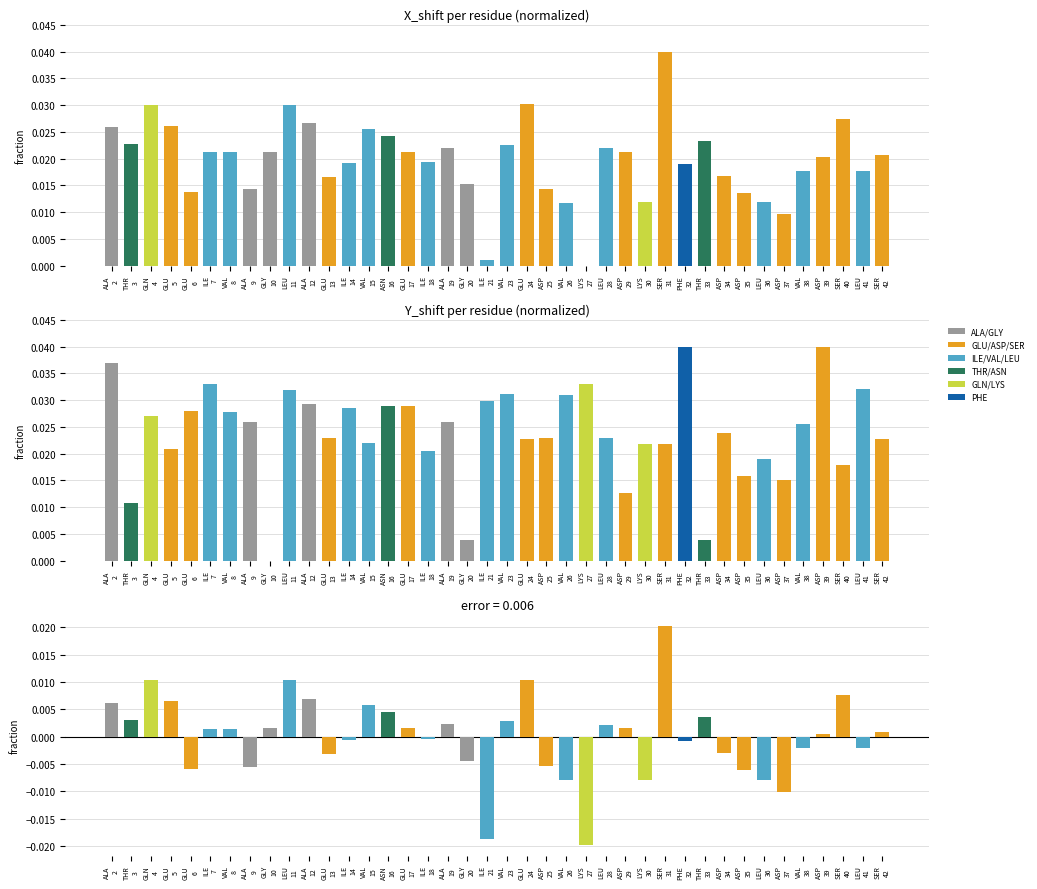

Which label corresponds to the largest value in the chart?

SER
31